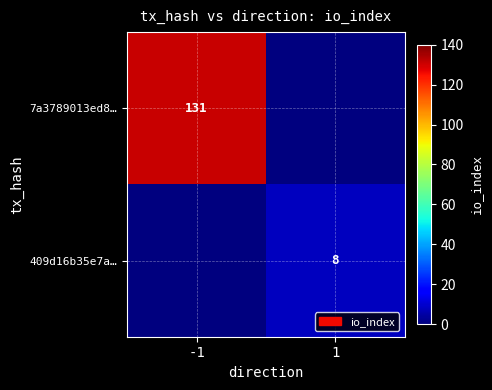

The 409d16b35e7a… series shows 8 at 1. True or false?

True